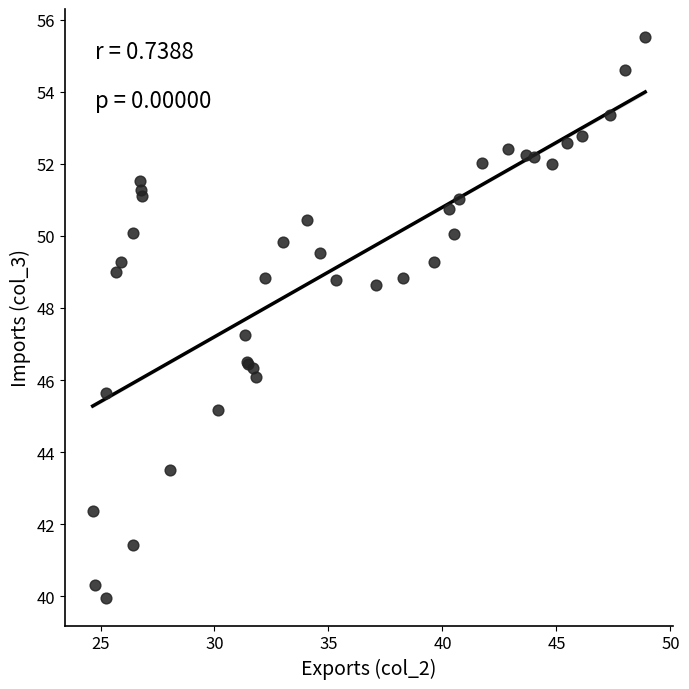

What Y value in the scatter plot is closest to 47?

47.2